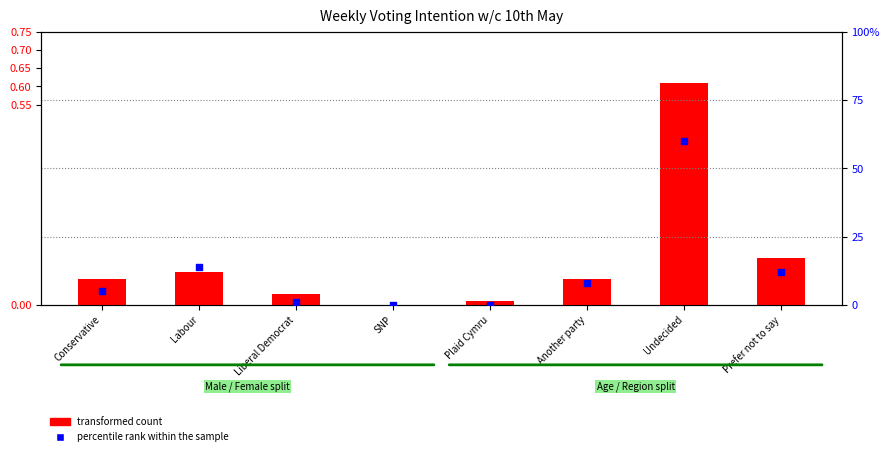

Which series reaches the minimum Y coordinate?

transformed count